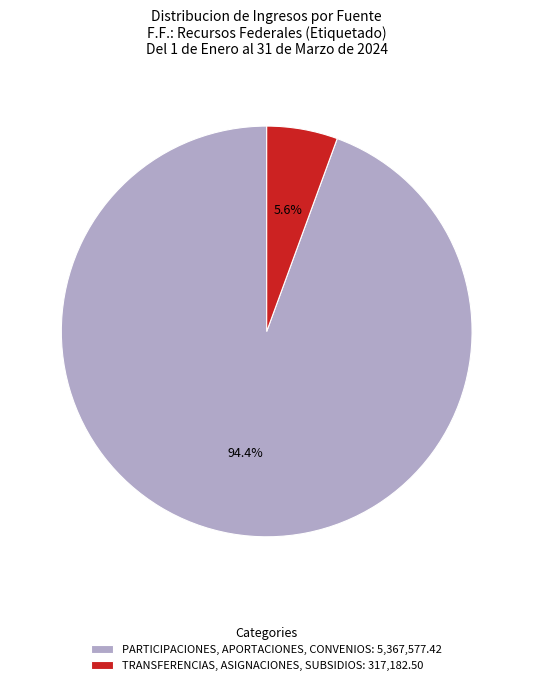

To the nearest percent, what is the difference between the largest and smallest slice percentages?

89%